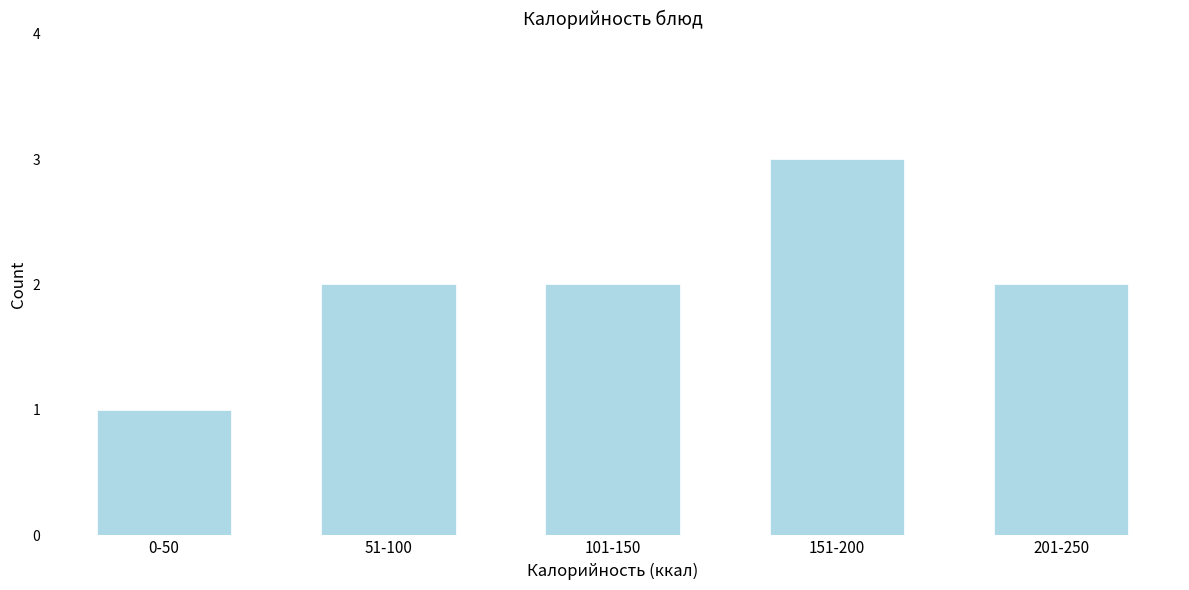

Reading left to right, what are all the values shown in this chart?

1	2	2	3	2